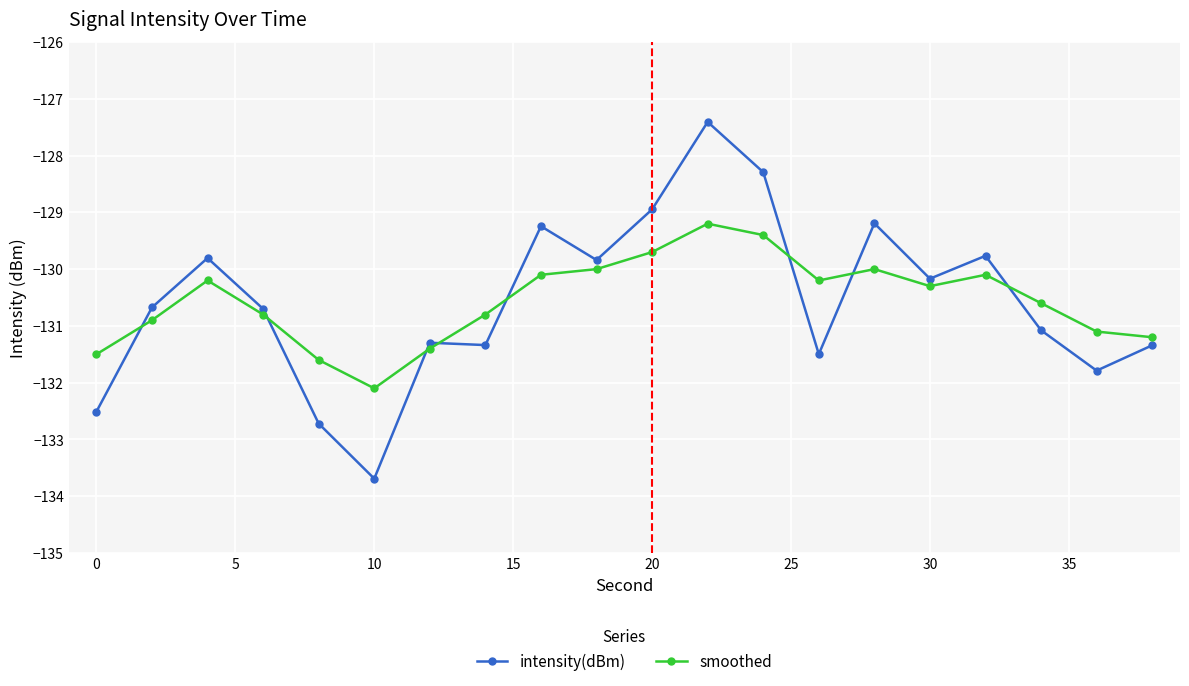

What is the minimum value for smoothed?

-132.1